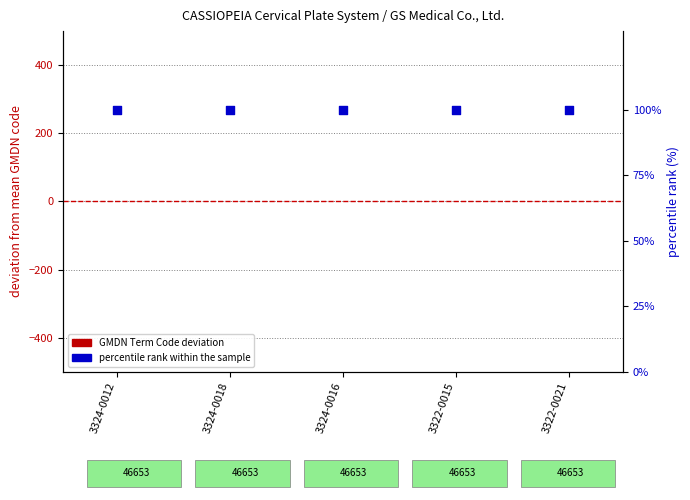

At how many categories does at least one series exceed 81?

5